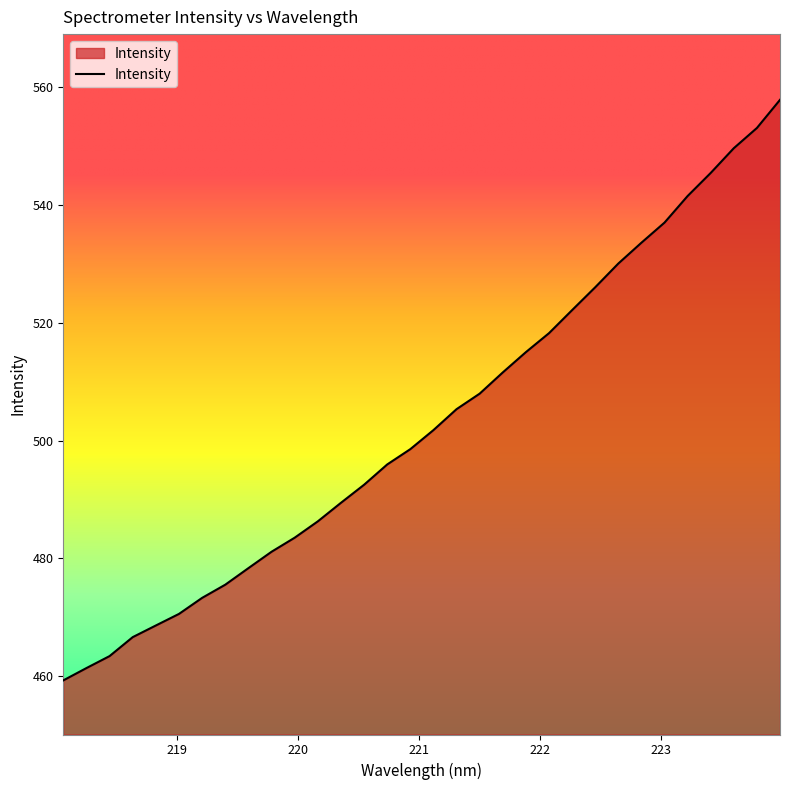

Count the number of values greater than 501.

16